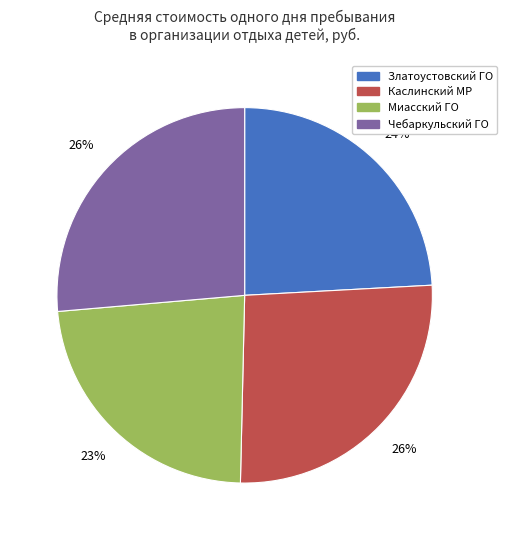

To the nearest percent, what is the difference between the largest and smallest slice percentages?

3%